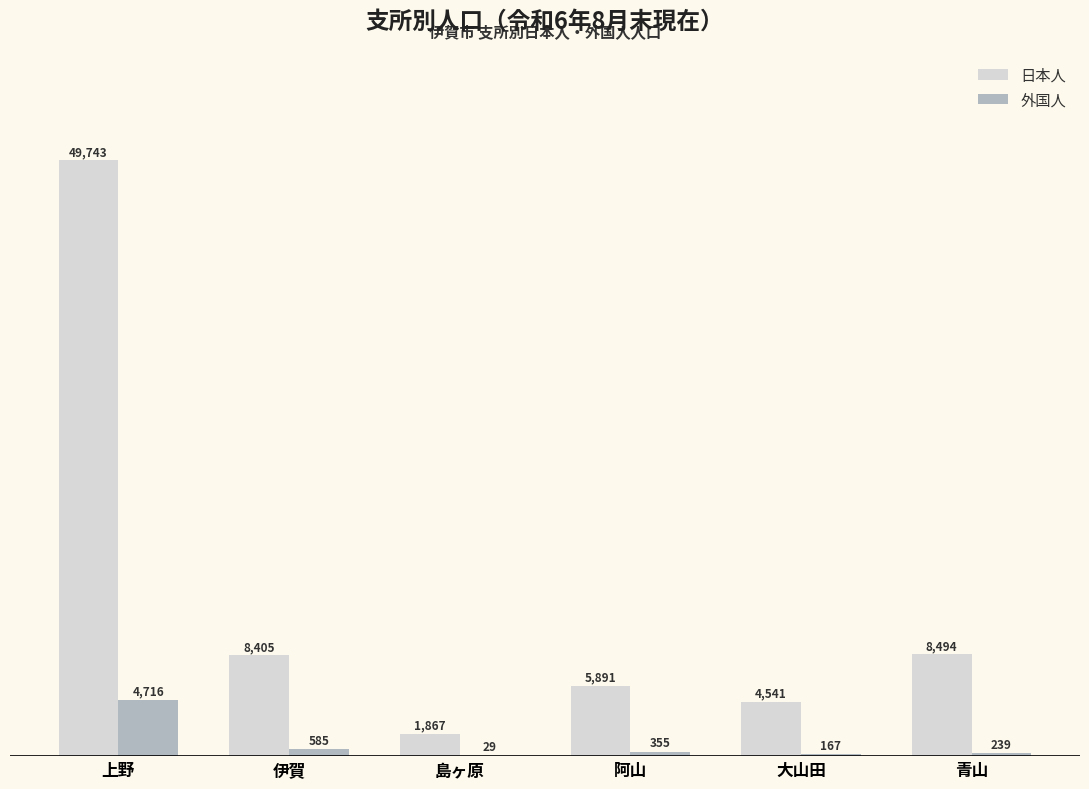

At which category does the chart reach its peak across all series?

上野